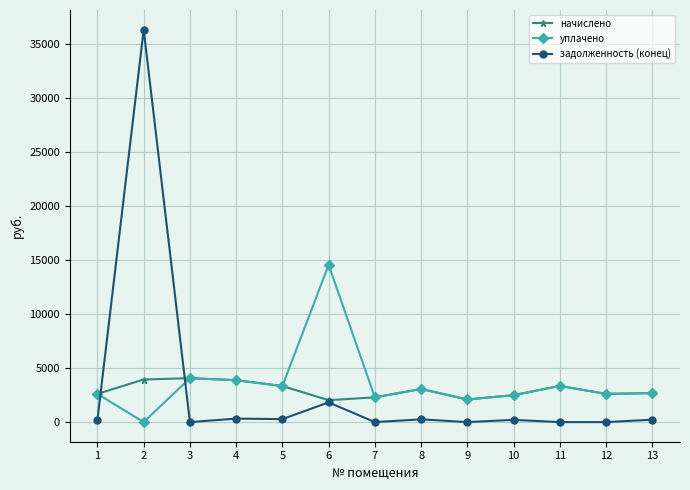

List the series in order of their peak value, highest first.

задолженность (конец), уплачено, начислено